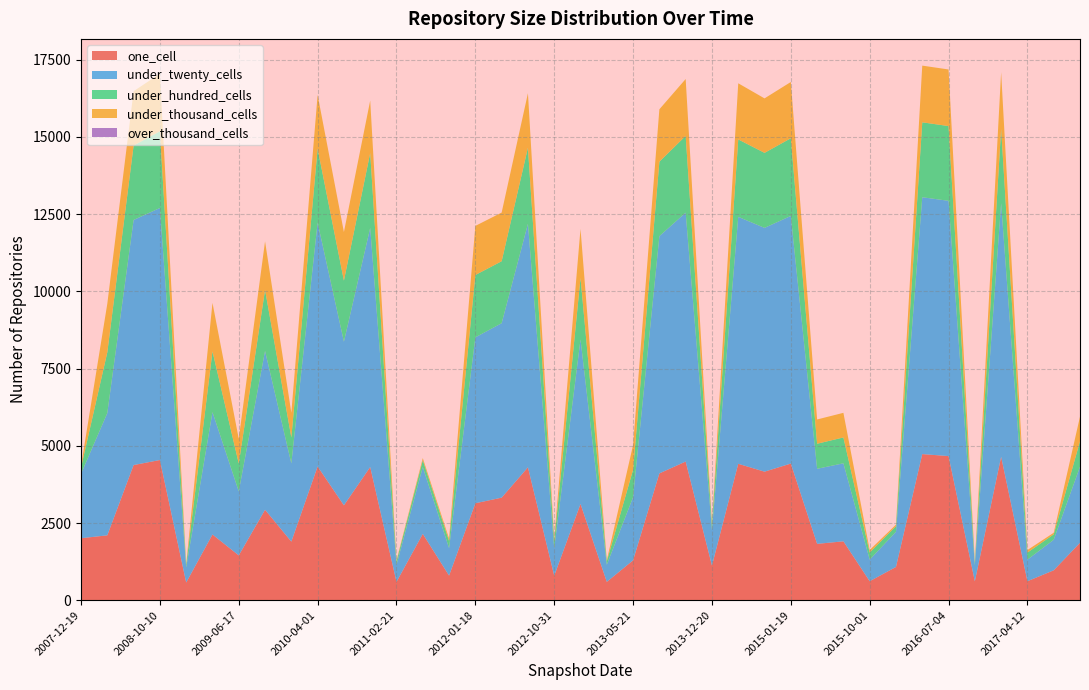

Reading left to right, what are all the values shown in this chart?

one_cell: 2008	2102	4377	4540	574	2129	1452	2930	1898	4331	3073	4313	595	2149	798	3140	3322	4304	794	3117	595	1293	4107	4491	1122	4418	4163	4425	1826	1908	616	1078	4732	4668	613	4646	616	970	1860
under_twenty_cells: 2085	3958	7935	8160	490	3962	2073	5142	2532	7897	5298	7741	553	2163	889	5372	5648	7884	889	5328	555	2045	7681	8059	1148	7995	7893	8018	2430	2526	699	1140	8316	8264	518	8208	698	988	2464
under_hundred_cells: 203	1969	2409	2484	84	1967	903	1976	841	2392	1978	2426	114	223	231	2018	2006	2466	231	1993	114	890	2411	2485	179	2507	2429	2515	812	837	230	180	2426	2420	84	2409	230	176	825
under_thousand_cells: 52	1572	1760	1862	22	1571	800	1571	797	1741	1572	1698	33	68	82	1590	1575	1761	82	1587	33	800	1696	1840	52	1817	1763	1821	785	797	82	51	1835	1832	22	1832	82	51	797
over_thousand_cells: 0	0	0	0	0	0	0	0	0	0	0	0	0	0	0	0	0	0	0	0	0	0	0	0	0	0	0	0	0	0	0	0	0	0	0	0	0	0	0